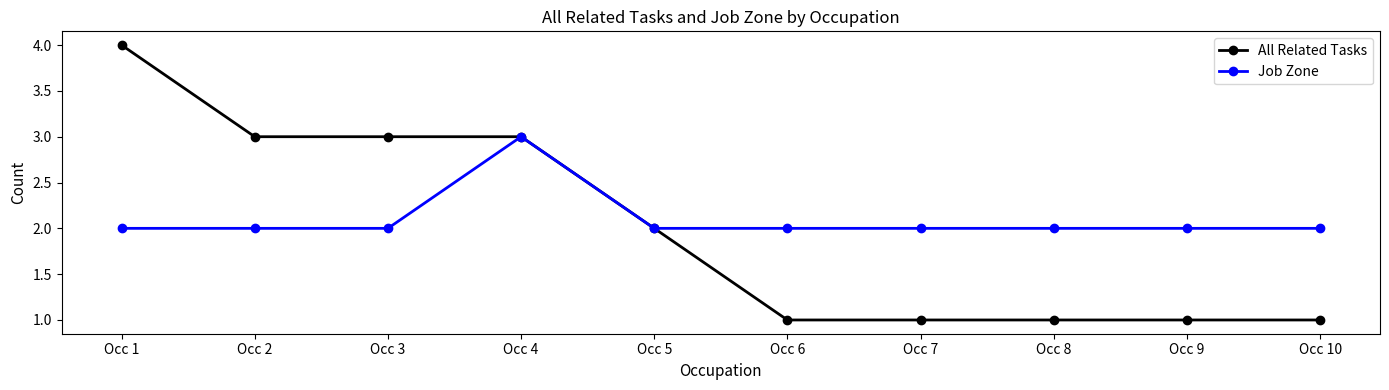

Rank the series by their average value, from highest to lowest.

Job Zone, All Related Tasks